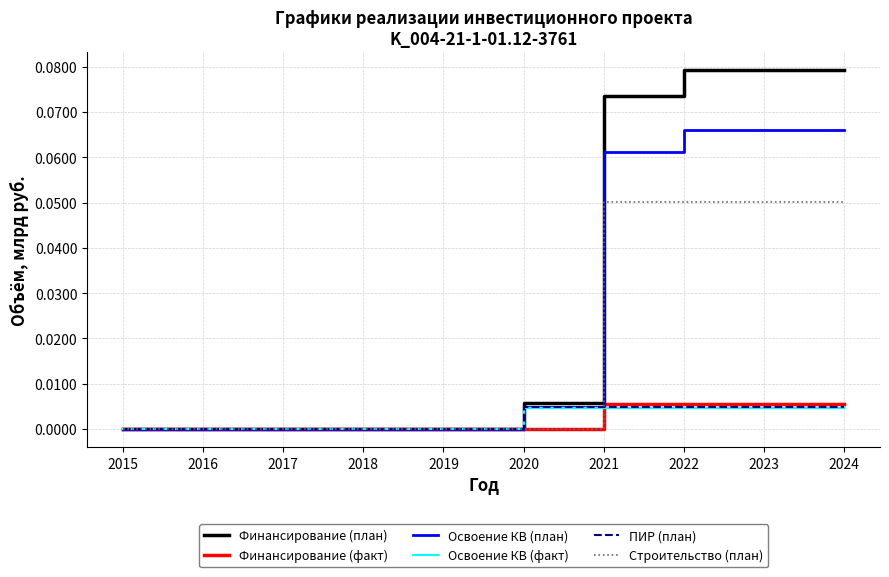

Which series has the largest total across all categories?

Финансирование (план)